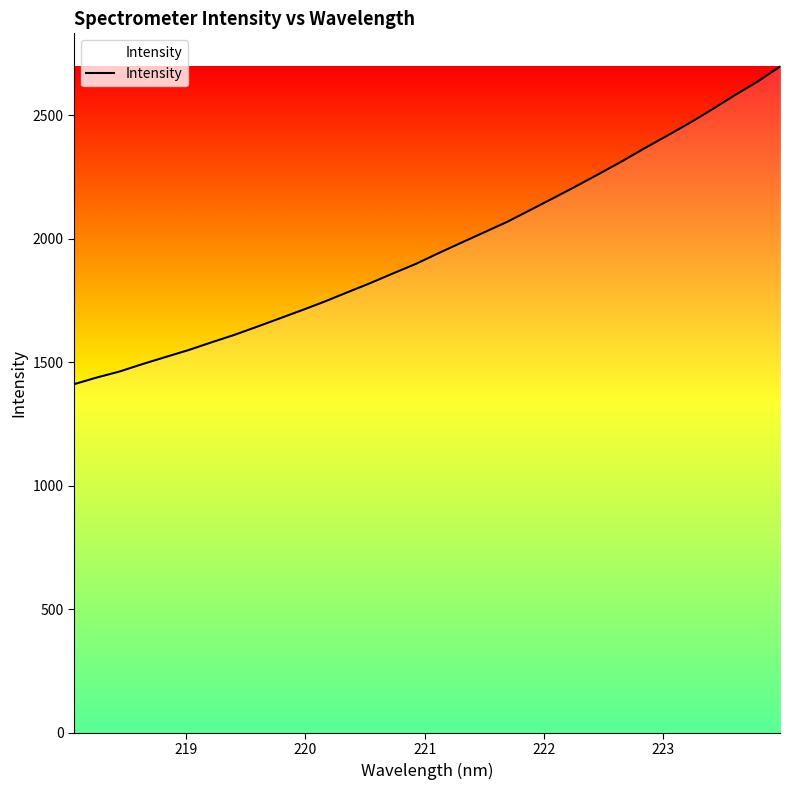

What is the average value?

1968.1